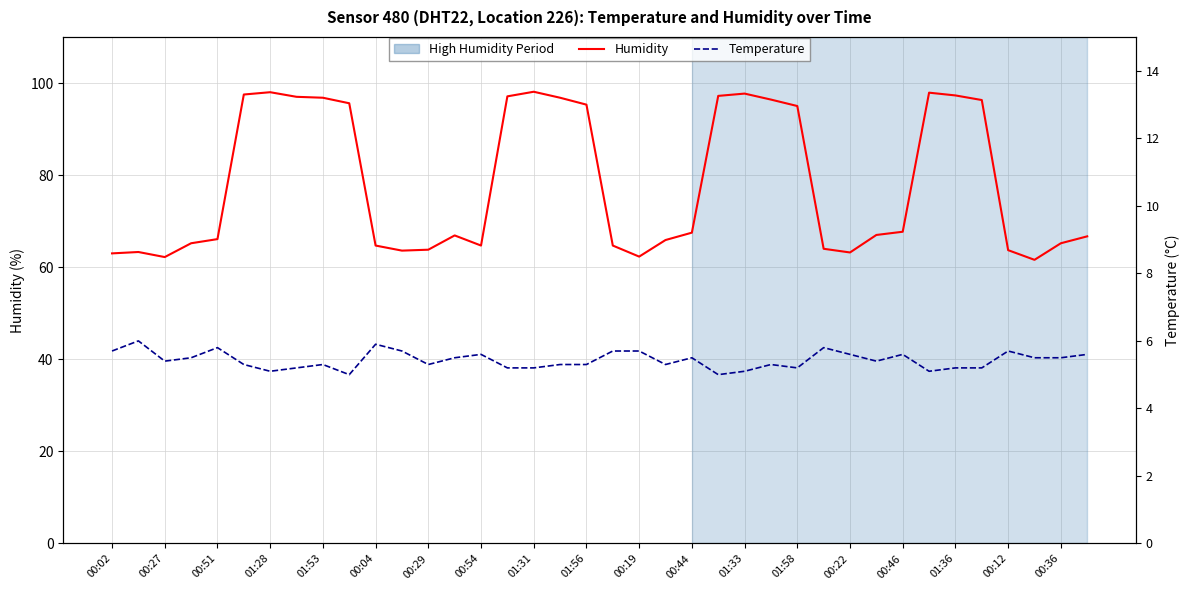

What is the highest value of the Temperature series?

6.0